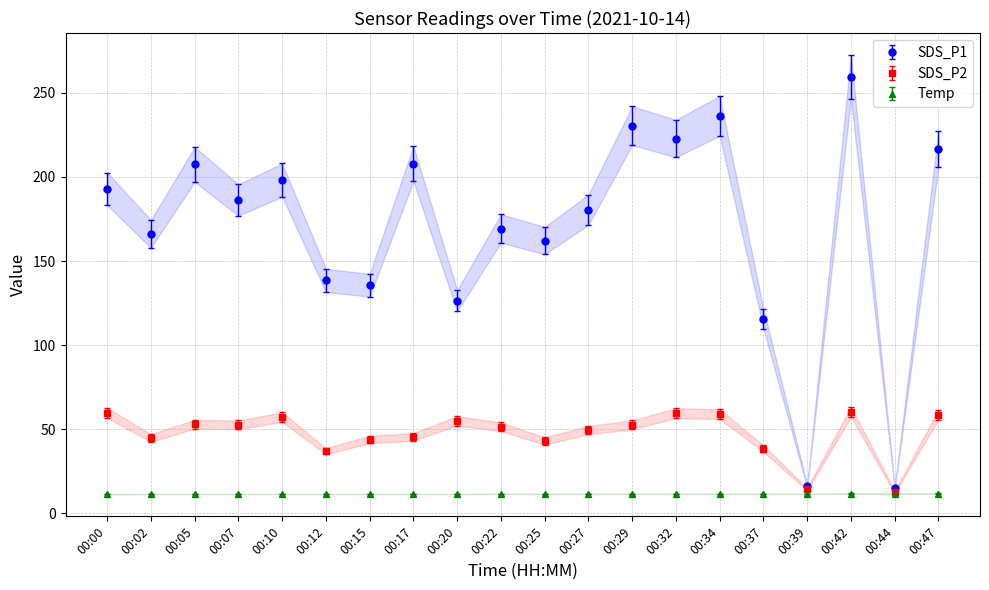

What is the total value across all series at 00:27?

241.5